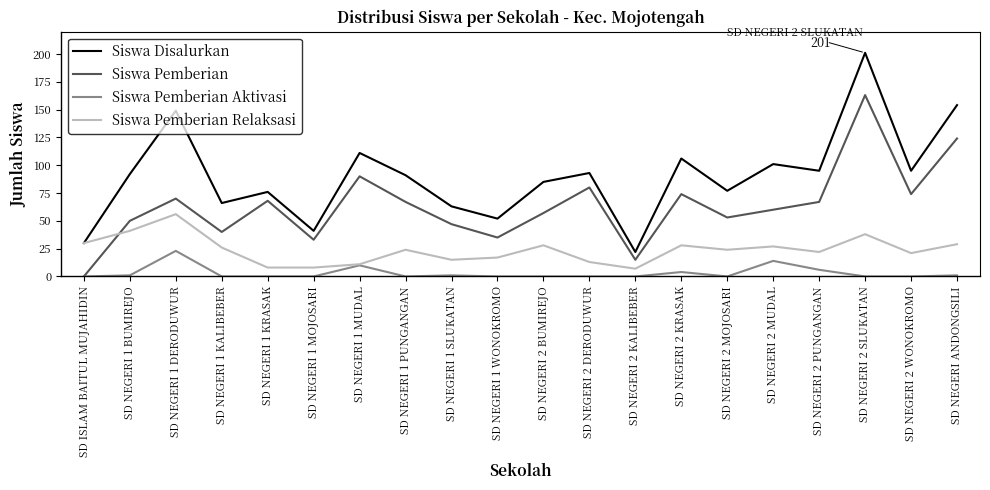

Between SD NEGERI 1 DERODUWUR and SD NEGERI 1 MUDAL, which series saw the biggest shift?

Siswa Pemberian Relaksasi